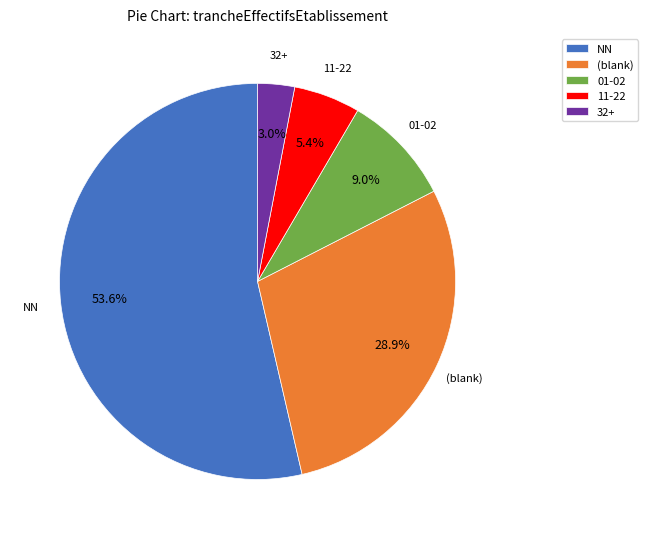

Is there a majority slice in this chart?

Yes